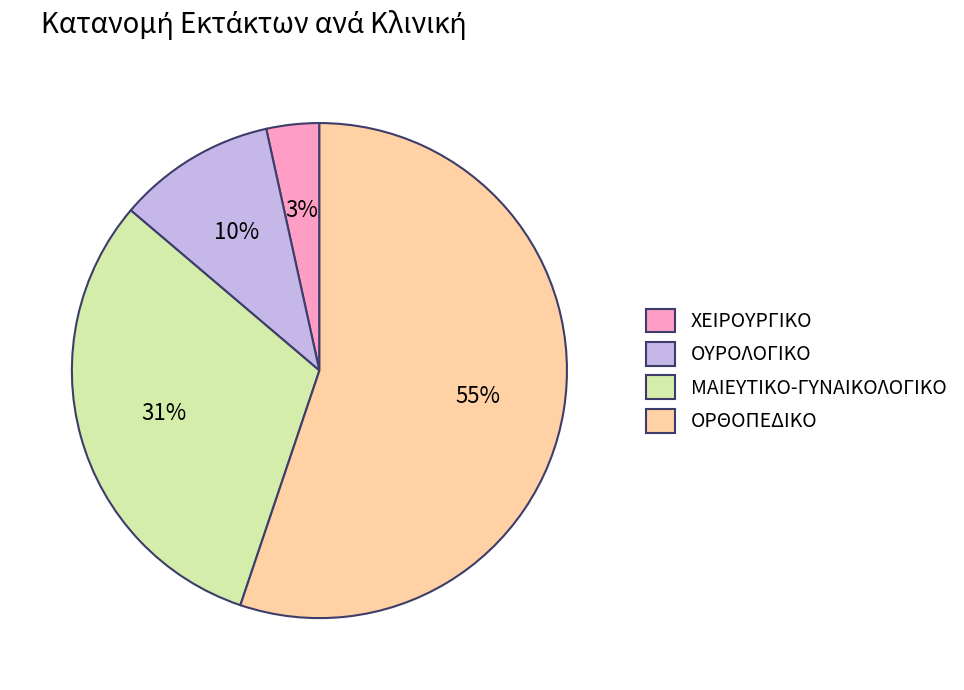

Is it true that ΟΥΡΟΛΟΓΙΚΟ is 1% of the pie?

False